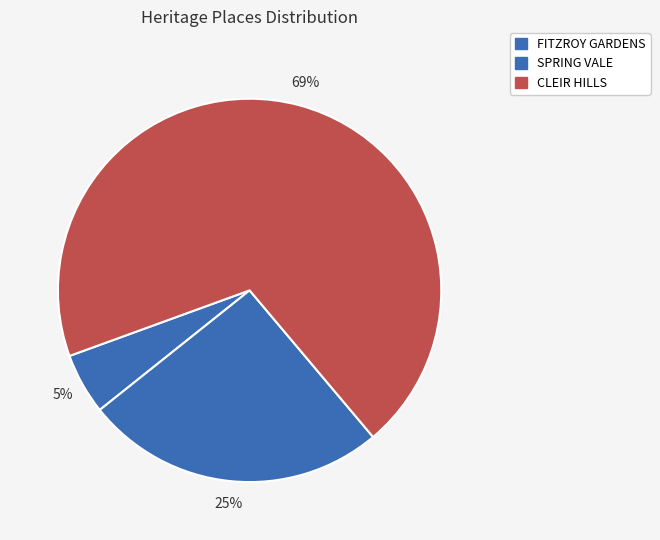

Count the number of slices in the pie.

3